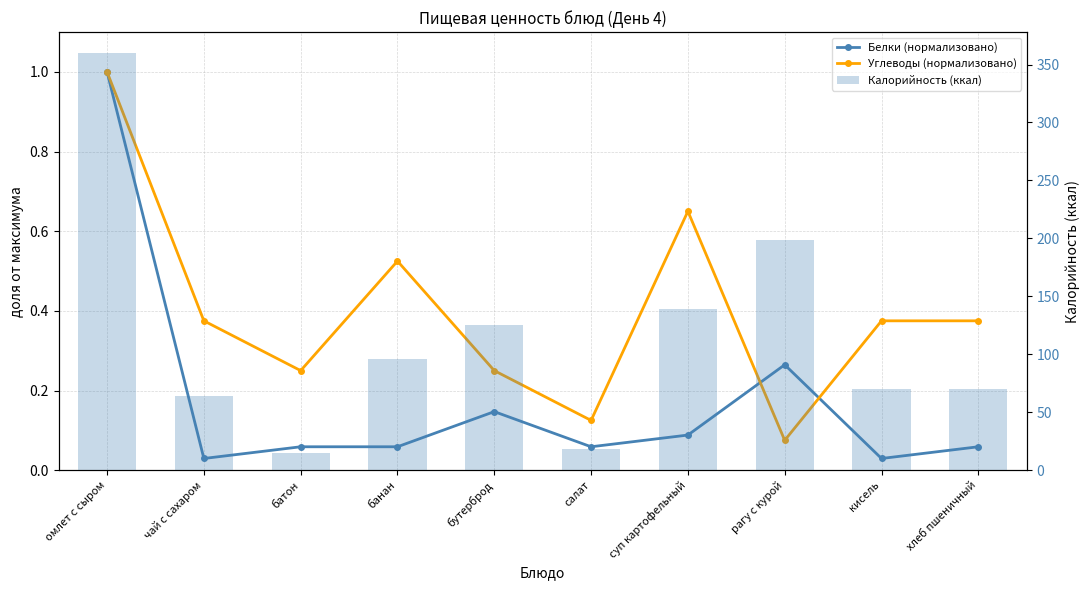

The Углеводы (нормализовано) series shows 0.2 at салат. True or false?

False